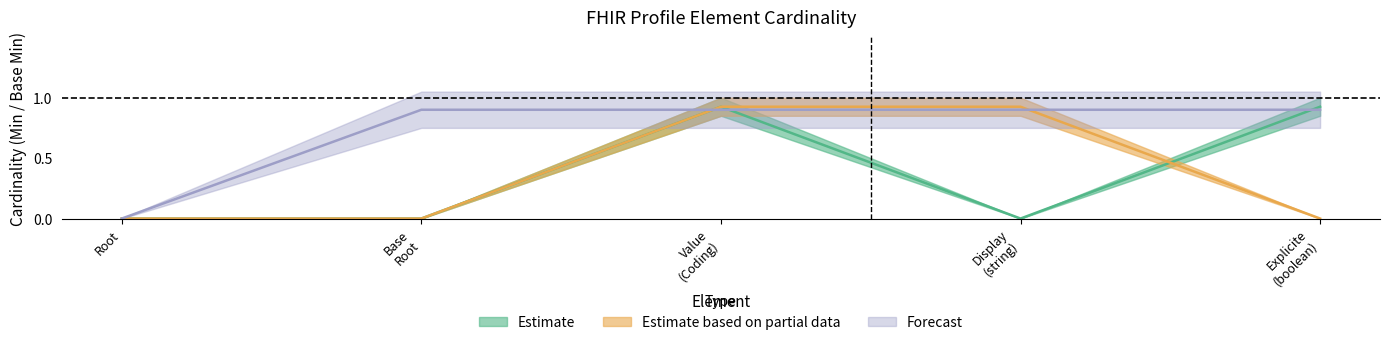

The value at 1 is 0.9. True or false?

True